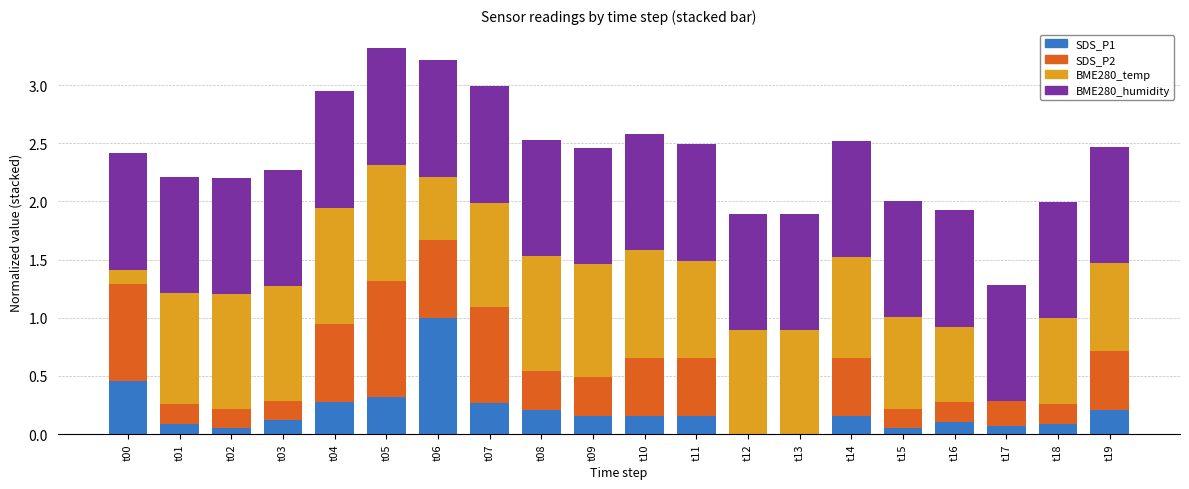

True or false: SDS_P1 has a value of 0.1 at t17.

True